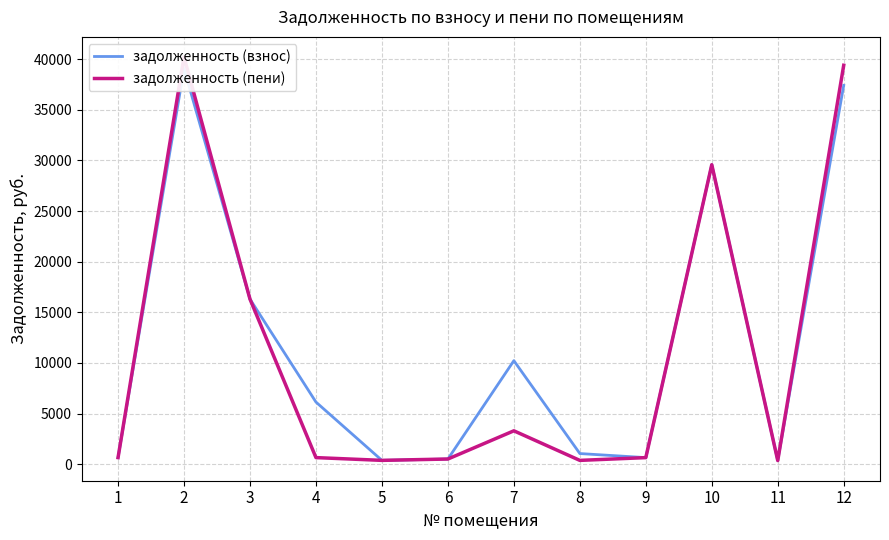

How many data points in задолженность (пени) are less than 657?

6